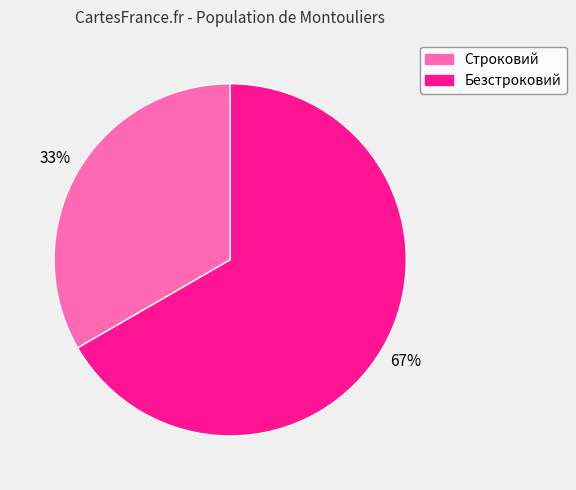

Between Безстроковий and Строковий, which is larger?

Безстроковий